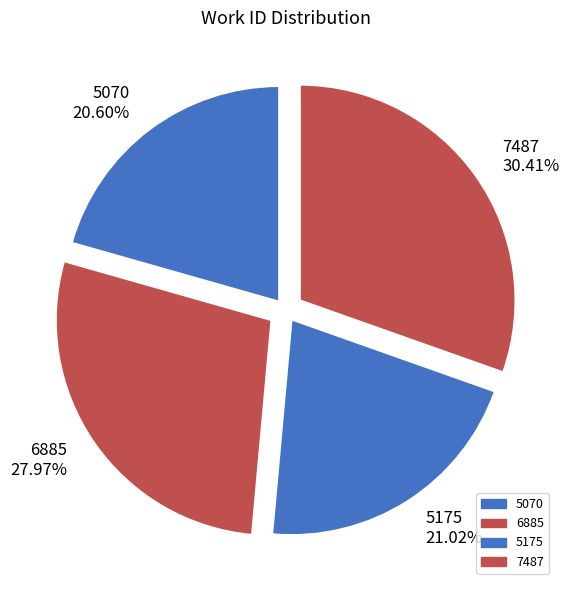

Is the sum of 5175 and 5070 greater than half?

No